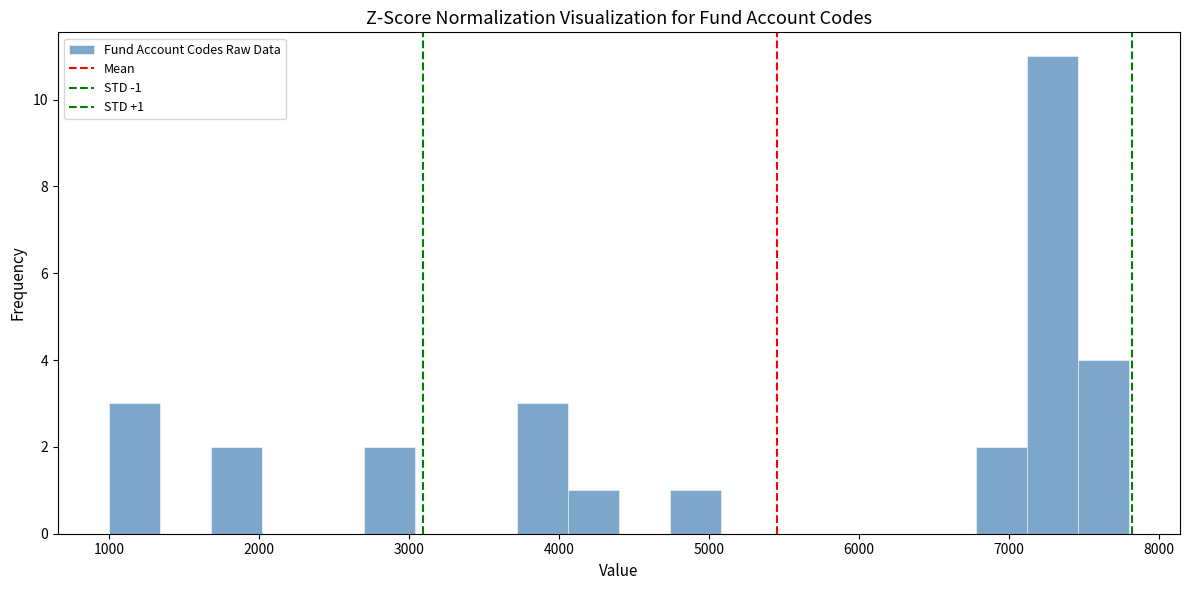

Read against the x-axis, roughly where is the centre of the tallest bar?

7300